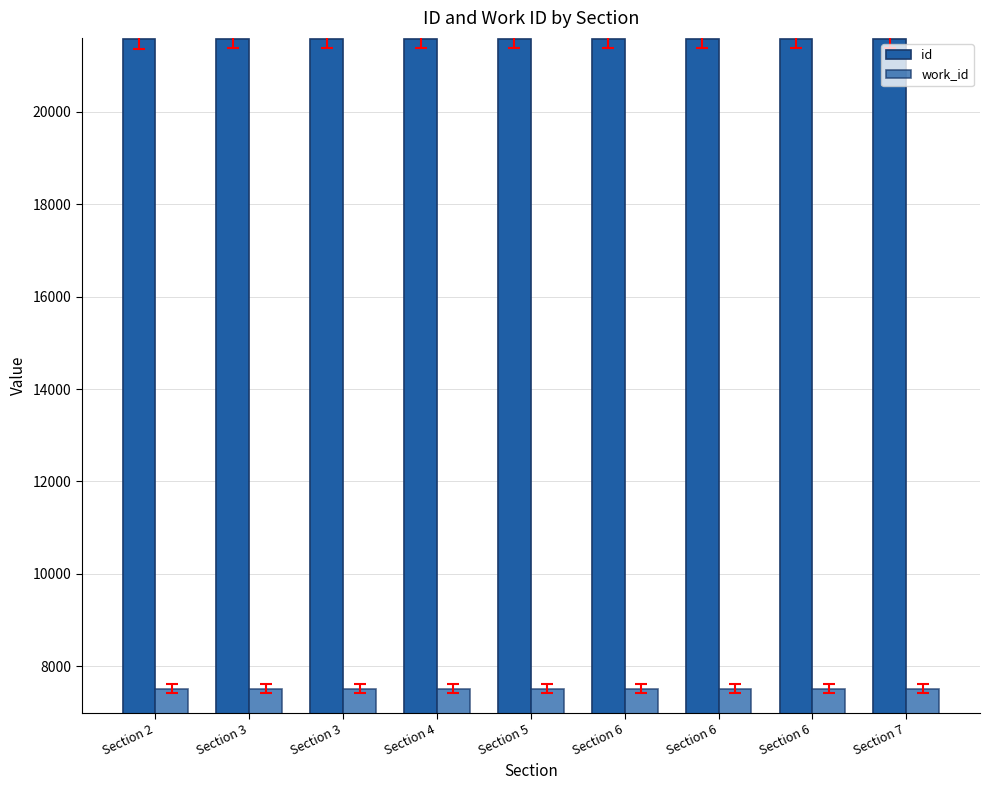

How many bars are there in each group?

2